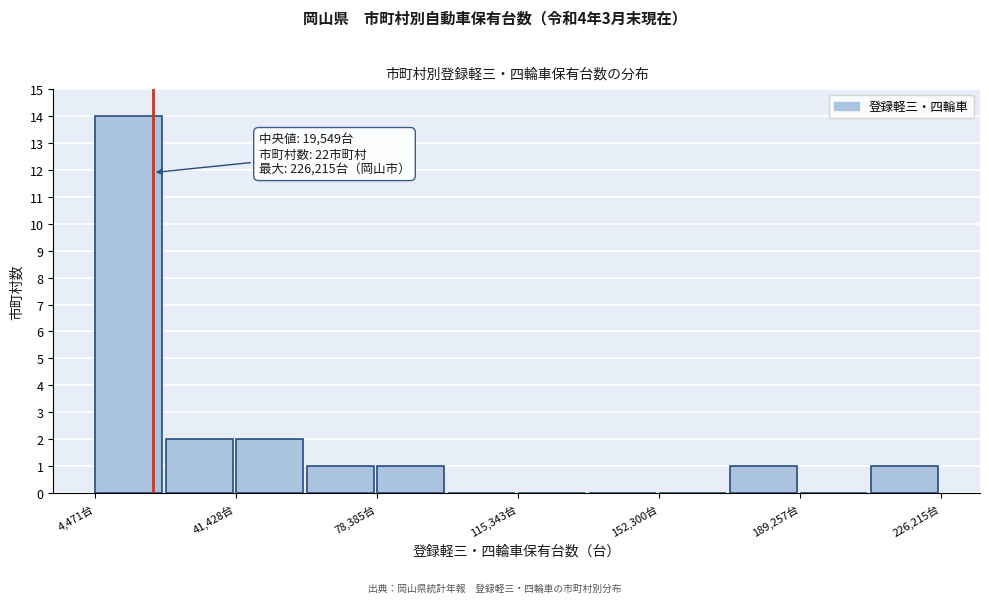

Around what value on the x-axis is the tallest bar? Give the approximate position of its centre, as read against the axis.

15000